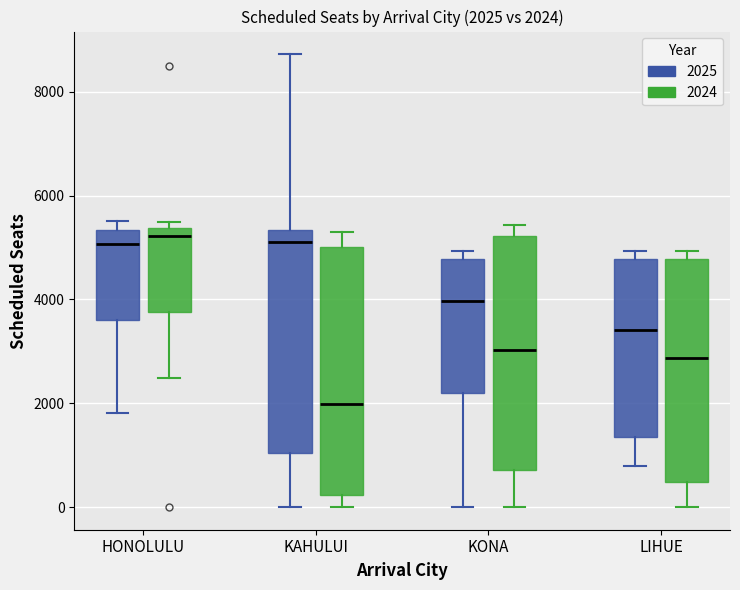

Which box is the tallest, from its lower edge to its upper edge?

KAHULUI (2024)